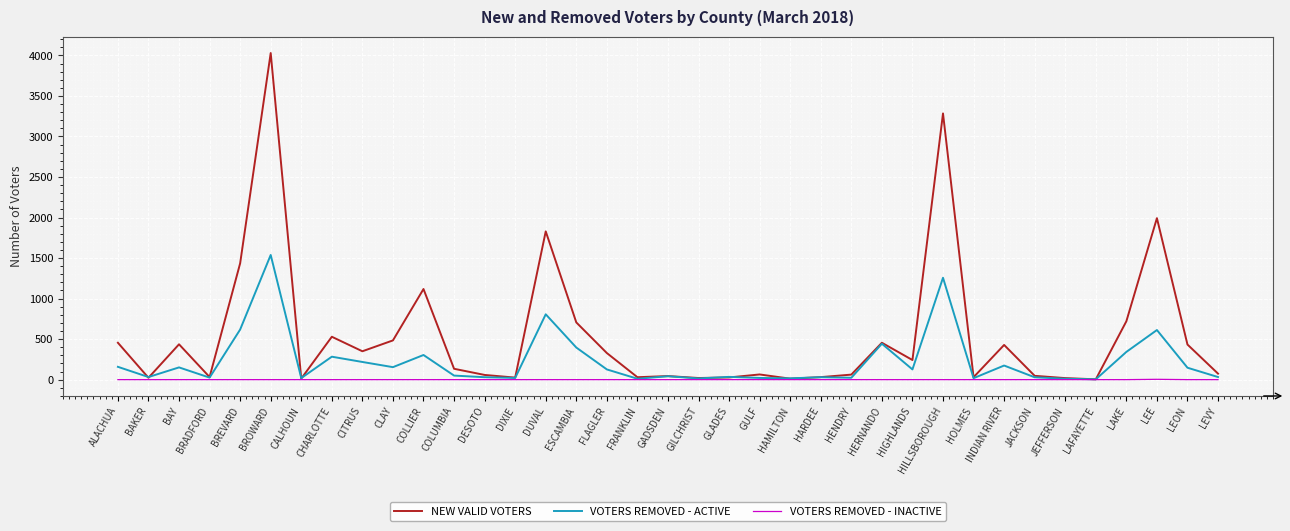

How many lines are shown in the chart?

3